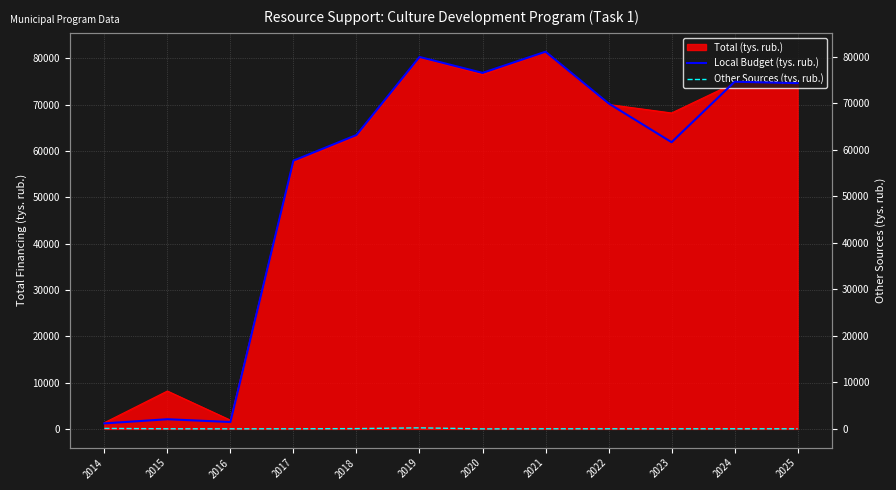

Where is the first local maximum for Other Sources (tys. rub.)?

2019